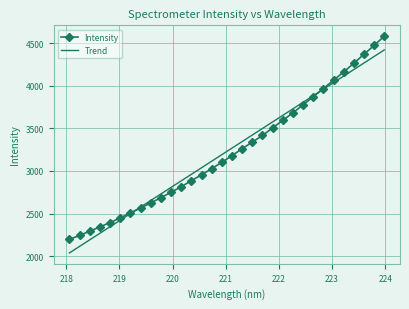

How many intersections are there between Trend and Intensity?

2